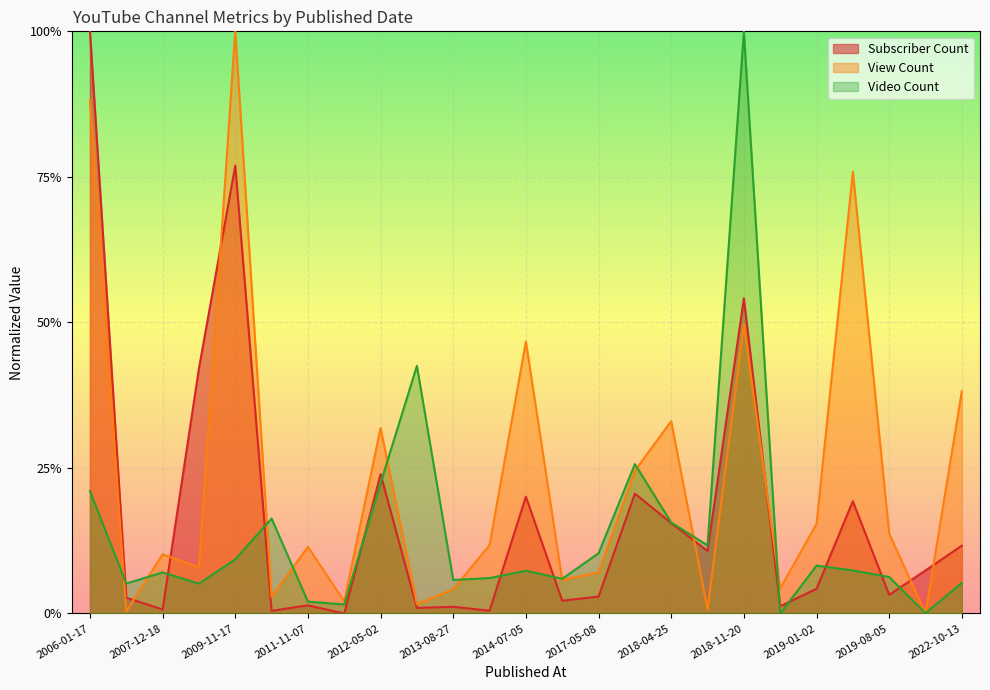

At which category is the sum across all series the highest?

2006-01-17